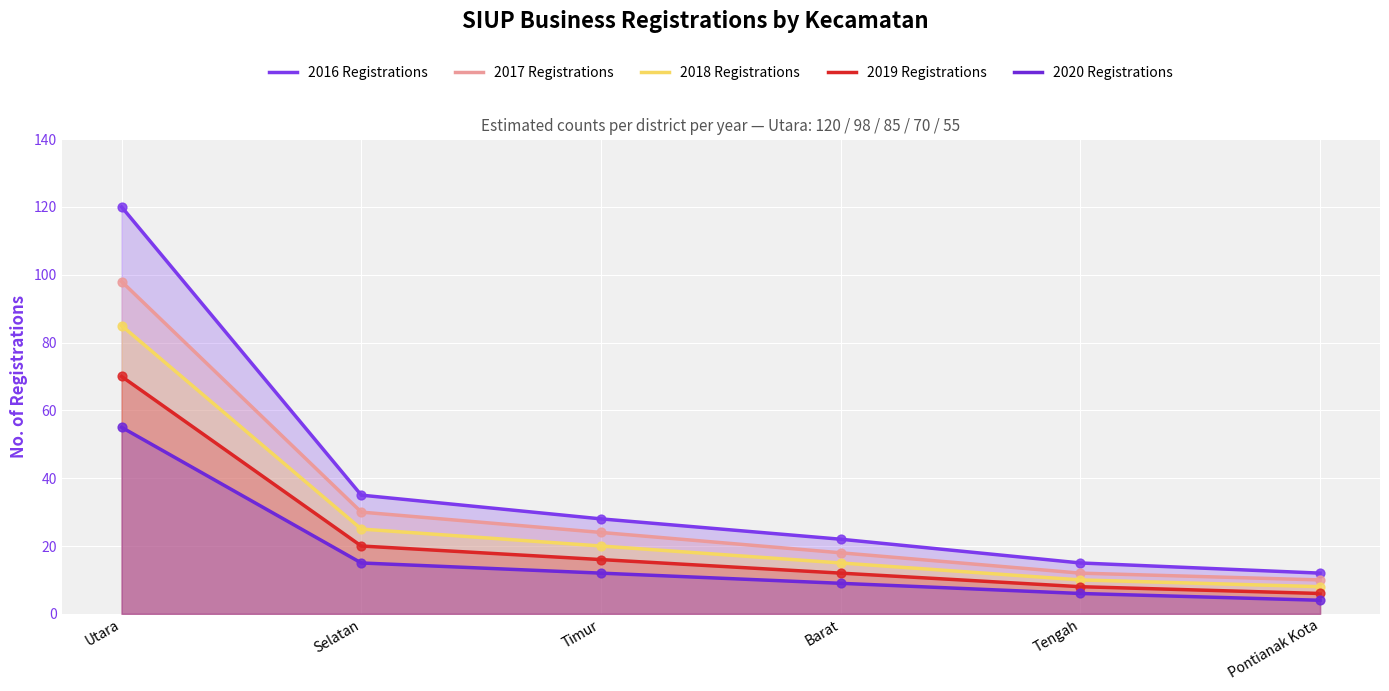

Which series contains the highest Y value?

2016 Registrations